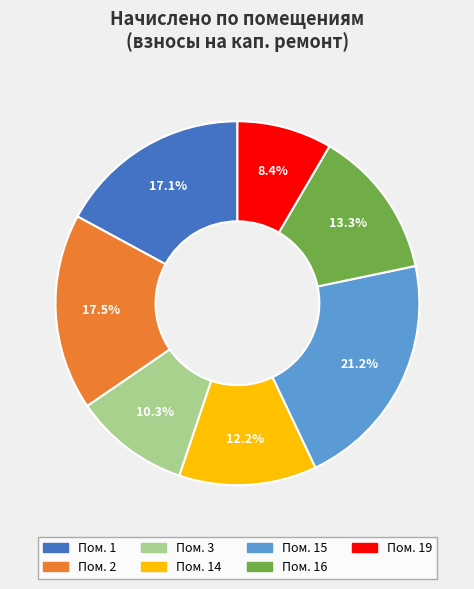

Is there any slice that represents more than half of the pie?

No